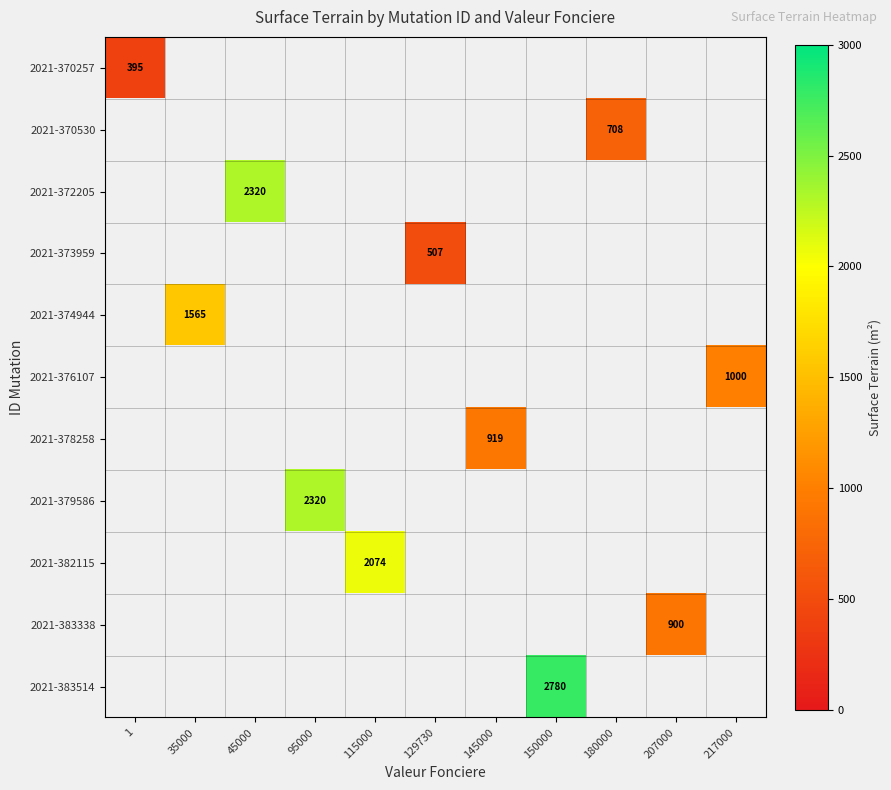

True or false: 2021-379586 has a value of 2320 at 95000.

True